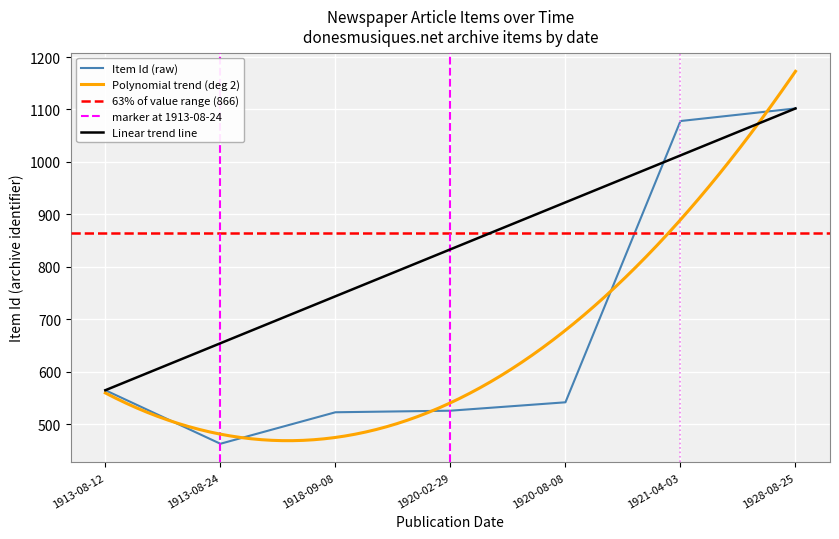

At which label does the data first exceed 542?

1913-08-12